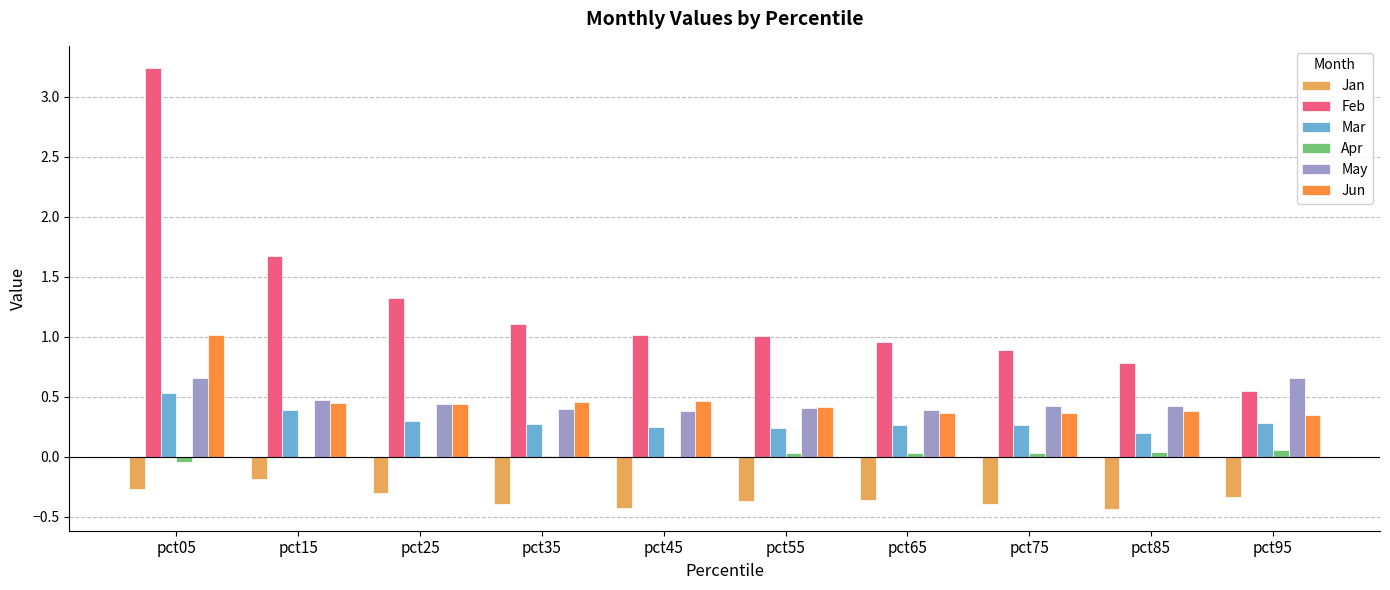

At which category is the sum across all series the highest?

pct05